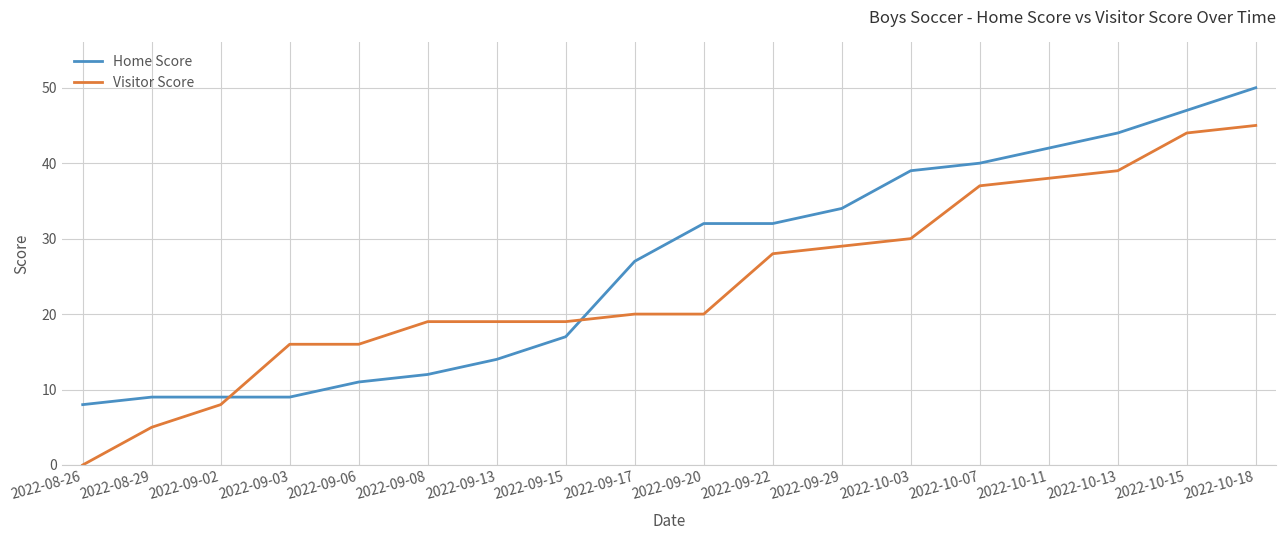

What are all the series names shown in the legend?

Home Score, Visitor Score